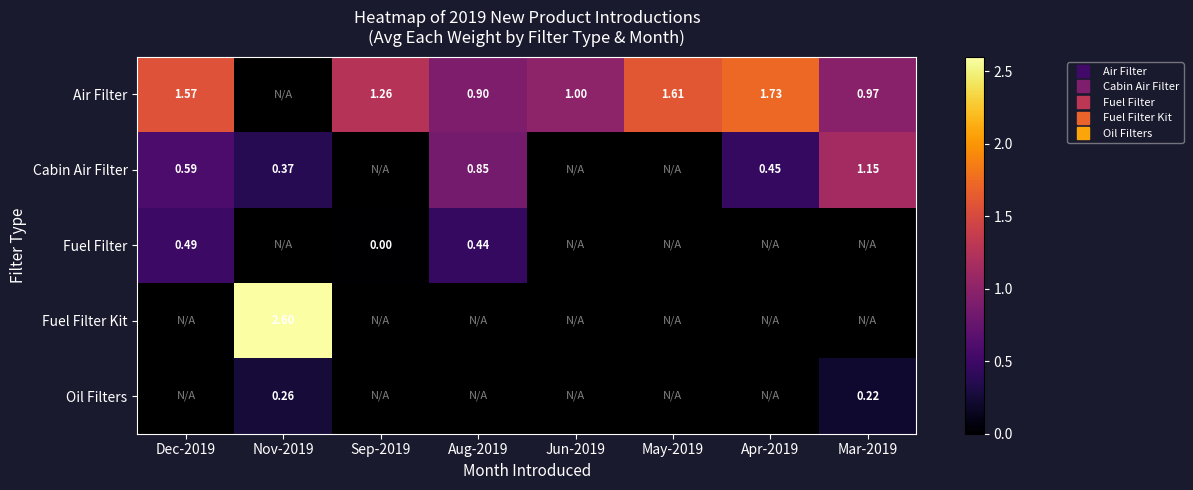

At which label is Fuel Filter closest to 0?

Sep-2019